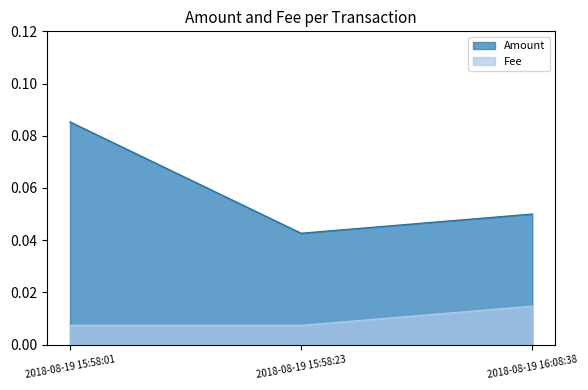

Does the chart display data point markers on the line(s)?

No